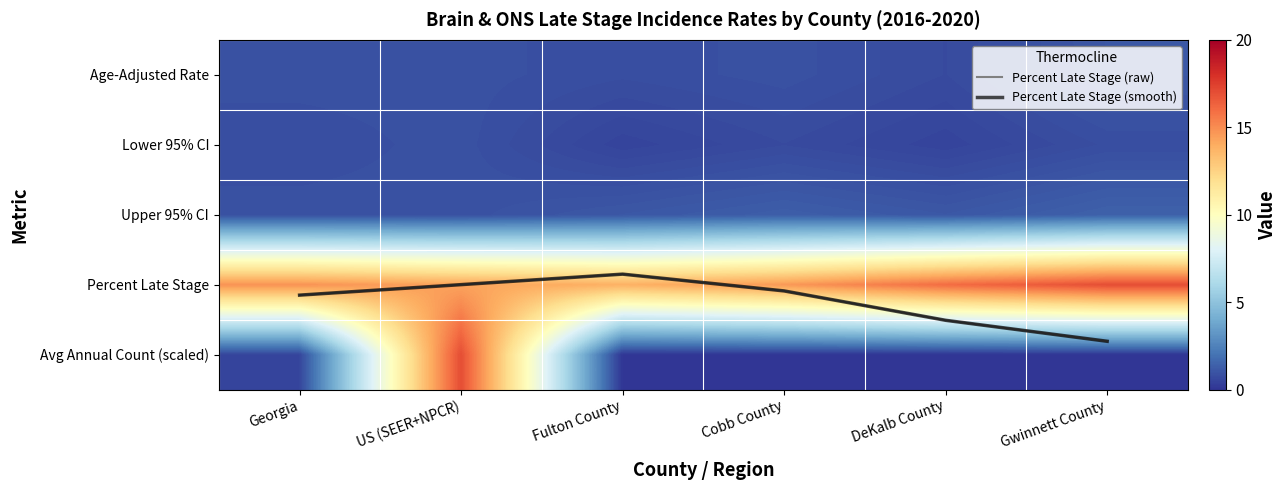

Which category has the highest value in the Avg Annual Count (scaled) series?

US (SEER+NPCR)